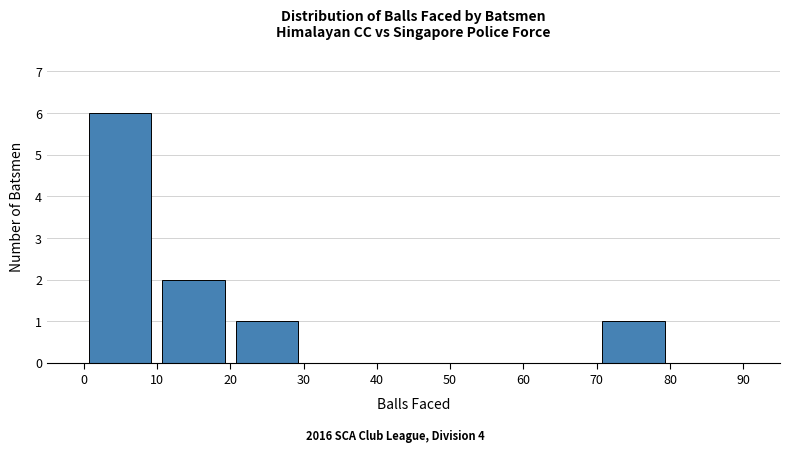

Reading left to right, list every bar in this chart as the range it spans on the x-axis followed by its height. The values are not printed on the chart, so give them approximately, as read against the axis.

0 to 10: 6
10 to 20: 2
20 to 30: 1
30 to 40: 0
40 to 50: 0
50 to 60: 0
60 to 70: 0
70 to 80: 1
80 to 90: 0